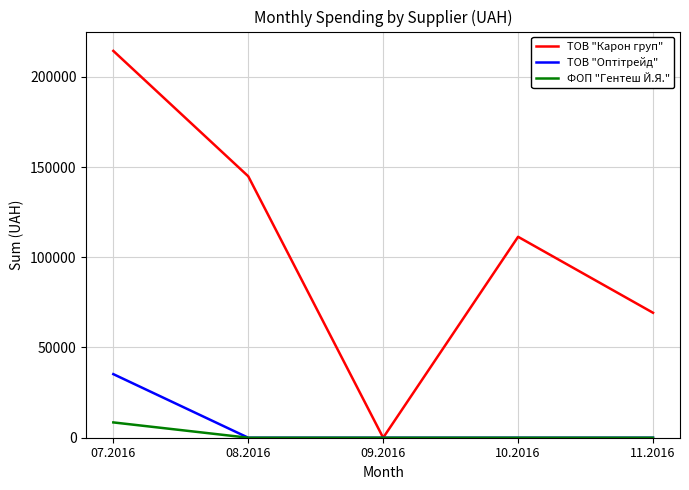

Which series changed the most between 10.2016 and 11.2016?

ТОВ "Карон груп"